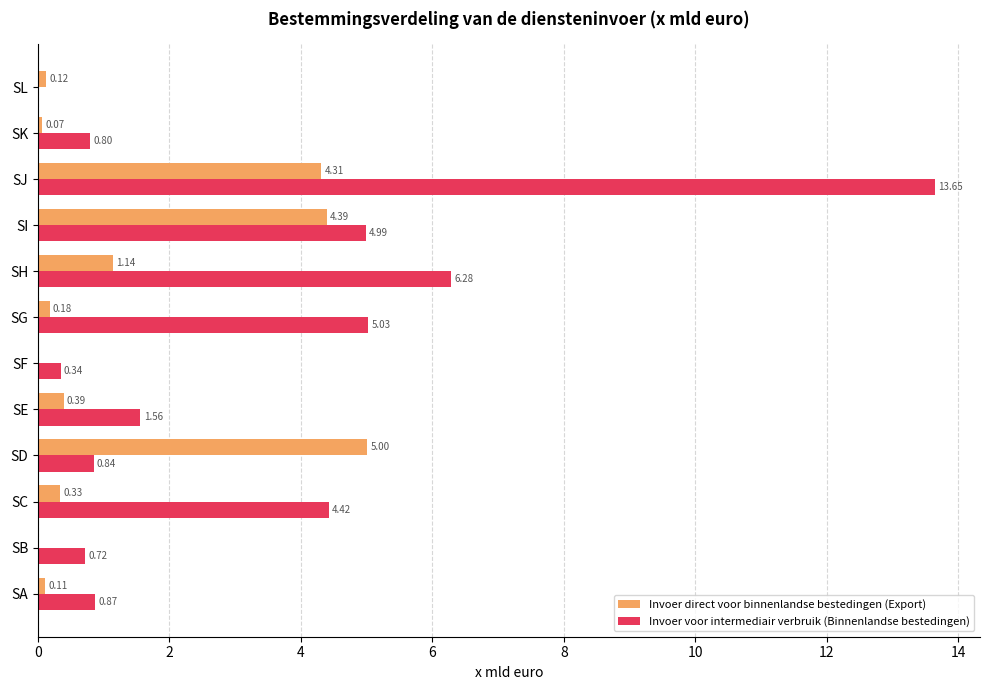

Between SA and SK, which series saw the biggest shift?

Invoer voor intermediair verbruik (Binnenlandse bestedingen)